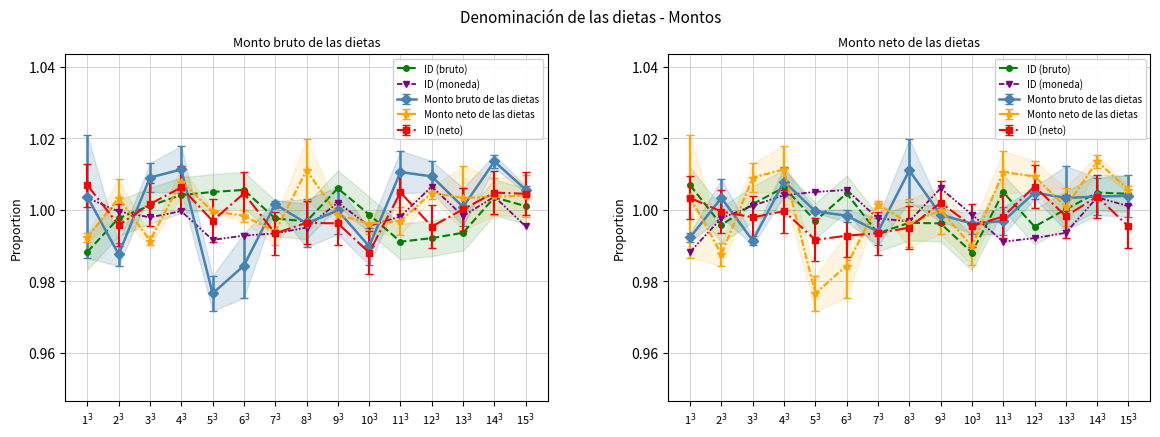

At how many categories does at least one series exceed 0?

15